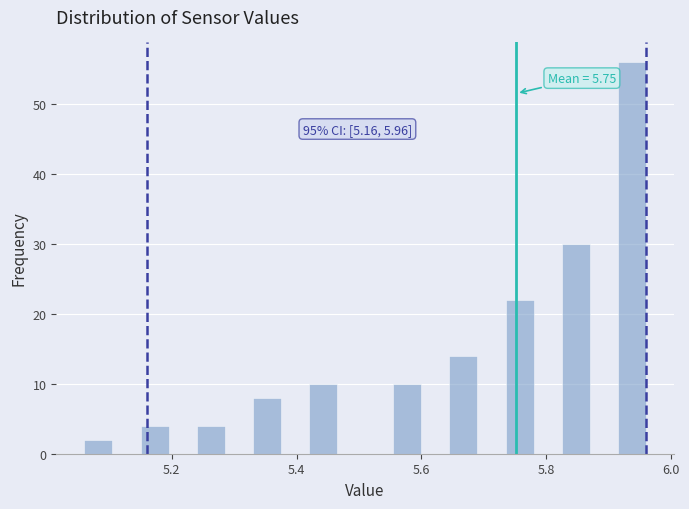

Read against the x-axis, roughly where is the centre of the tallest bar?

5.94